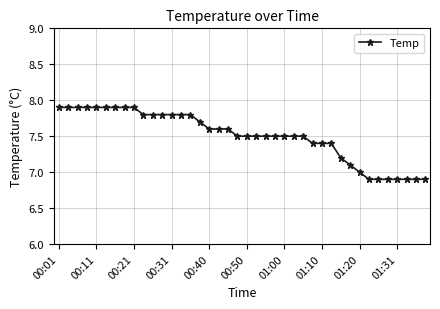

Does the chart have visible grid lines?

Yes